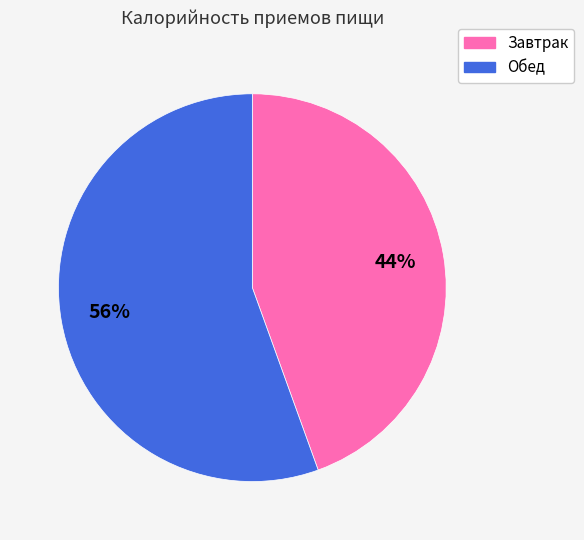

How many segments does this pie chart have?

2